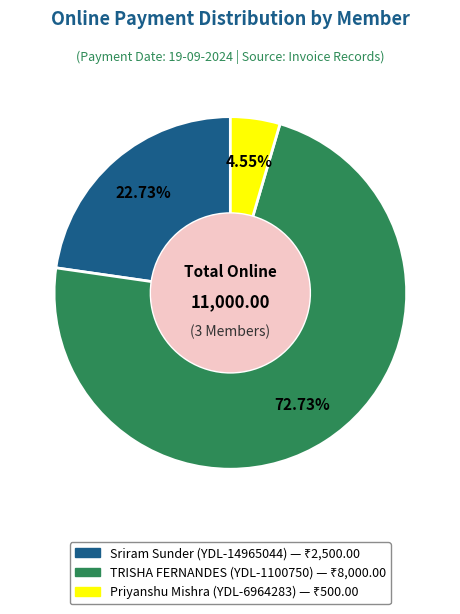

Does any single category account for the majority?

Yes